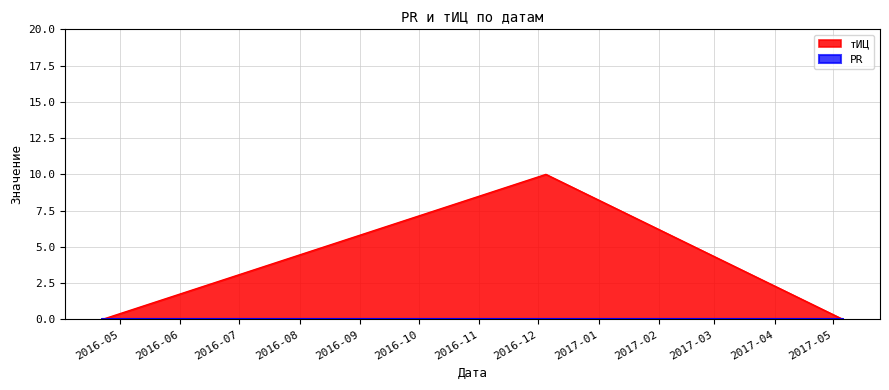

Rank the categories by value from lowest to highest.

2016-04-22, 2017-05-06, 2016-12-05